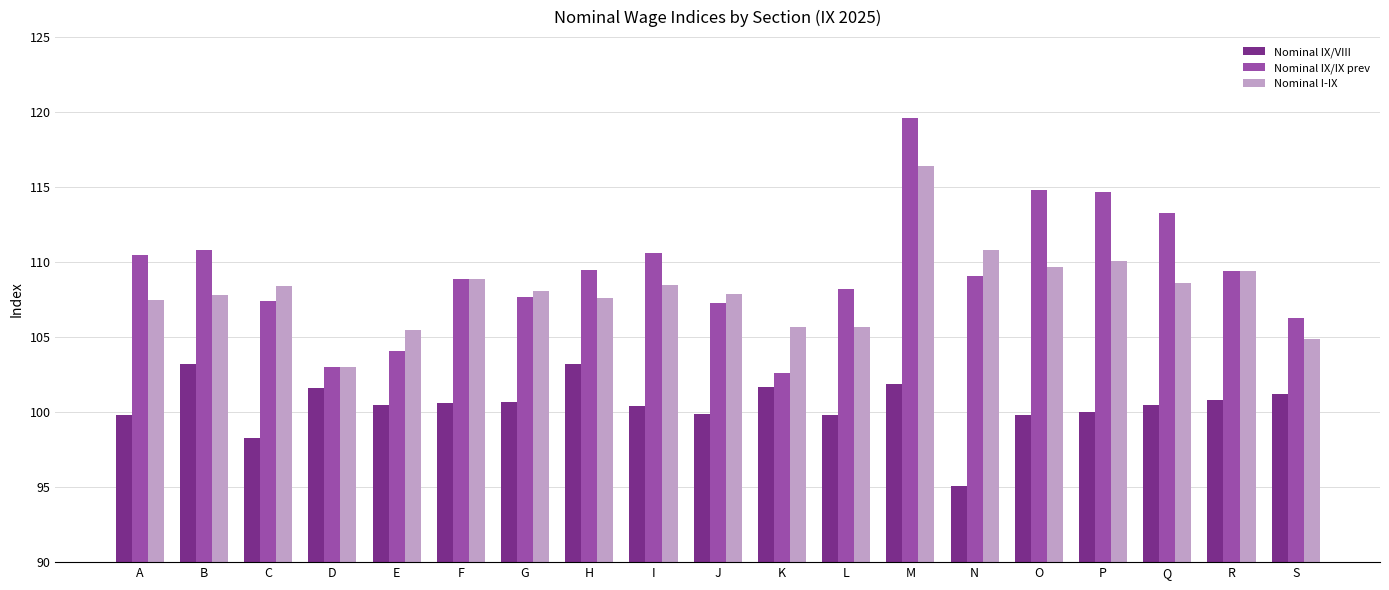

Which series changed the most between I and S?

Nominal IX/IX prev